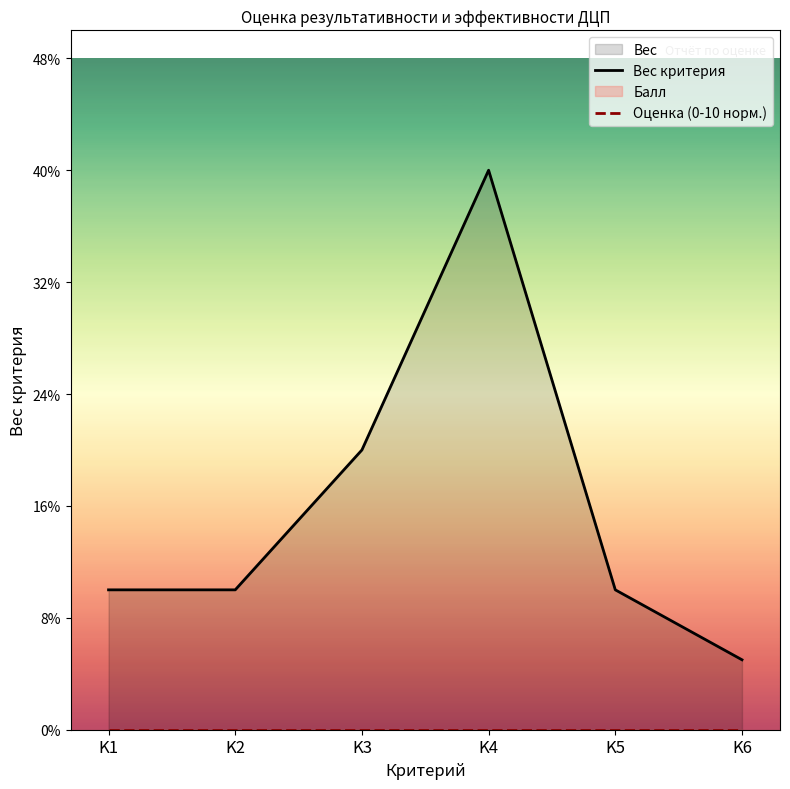

What is the minimum value for Вес критерия?

0.1